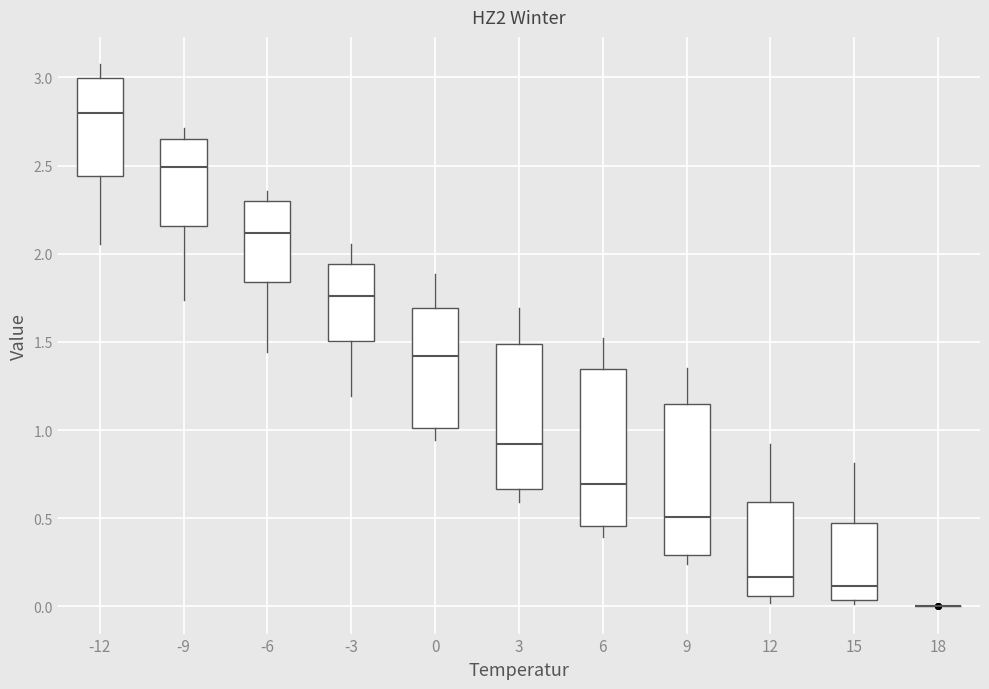

Reading left to right, transcribe this box plot: for each box, give where its median line is, the range the box spans, and where its two whiskers end, as read against the y-axis. The values are not printed on the chart, so give them approximately, as read against the axis.

-12: median 2.80, box 2.45 to 3.00, whiskers 2.05 to 3.10
-9: median 2.50, box 2.15 to 2.65, whiskers 1.75 to 2.70
-6: median 2.10, box 1.85 to 2.30, whiskers 1.45 to 2.35
-3: median 1.75, box 1.50 to 1.95, whiskers 1.20 to 2.05
0: median 1.40, box 1.00 to 1.70, whiskers 0.95 to 1.90
3: median 0.90, box 0.65 to 1.50, whiskers 0.60 to 1.70
6: median 0.70, box 0.45 to 1.35, whiskers 0.40 to 1.50
9: median 0.50, box 0.30 to 1.15, whiskers 0.25 to 1.35
12: median 0.15, box 0.05 to 0.60, whiskers 0.00 to 0.90
15: median 0.10, box 0.05 to 0.45, whiskers 0.00 to 0.80
18: box collapsed to a line at 0.00, whiskers 0.00 to 0.00